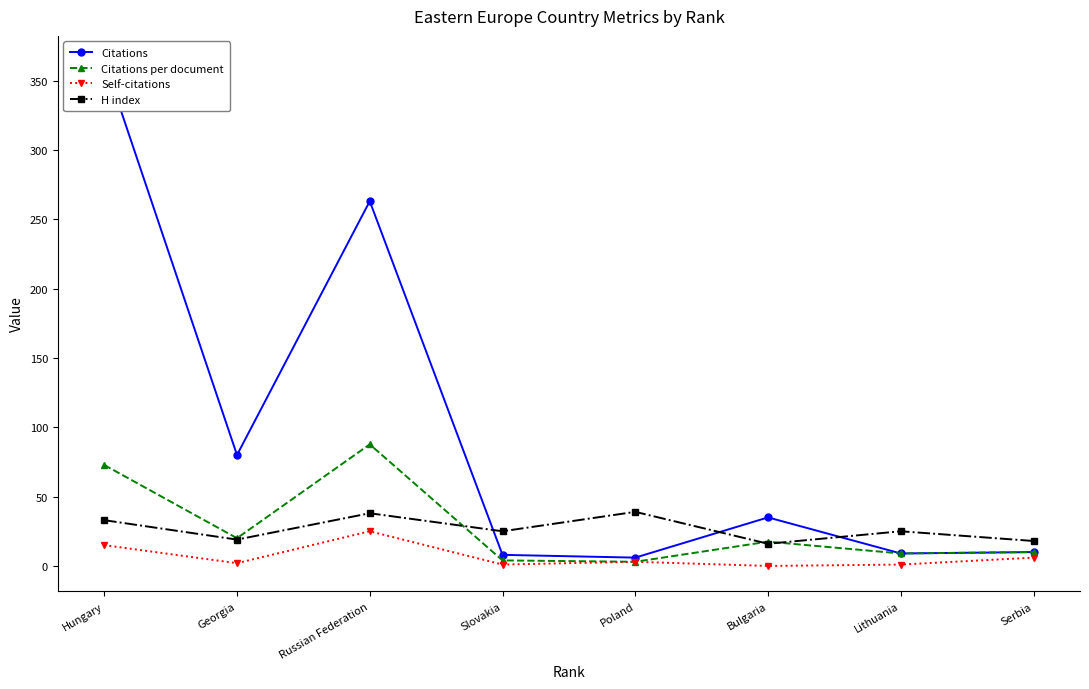

At how many categories does at least one series exceed 209?

2